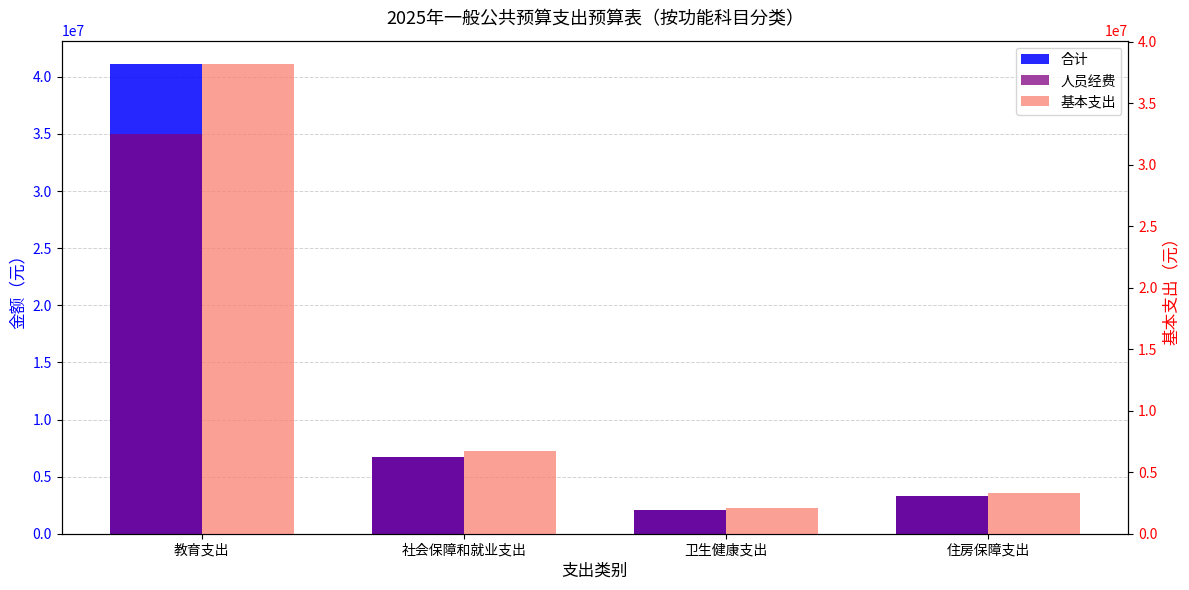

What position from the left is 社会保障和就业支出?

2